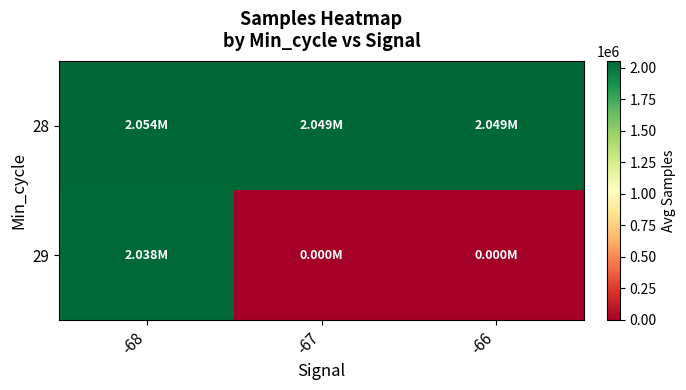

At which category is the sum across all series the highest?

-68